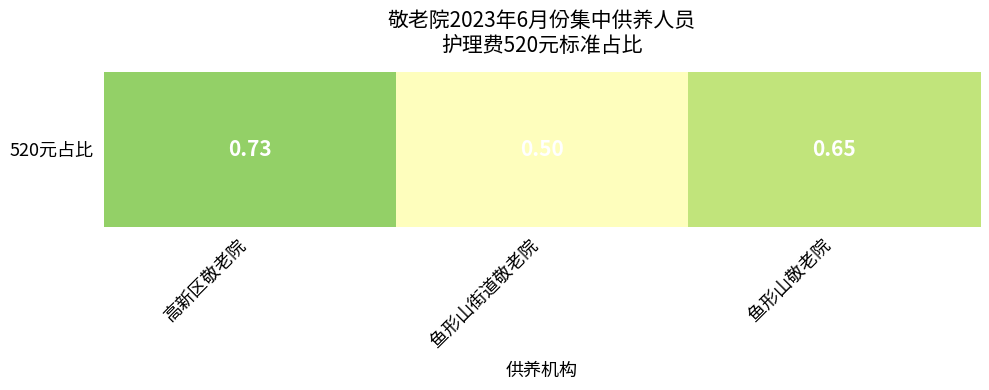

List the labels in order of value, largest first.

高新区敬老院, 鱼形山敬老院, 鱼形山街道敬老院